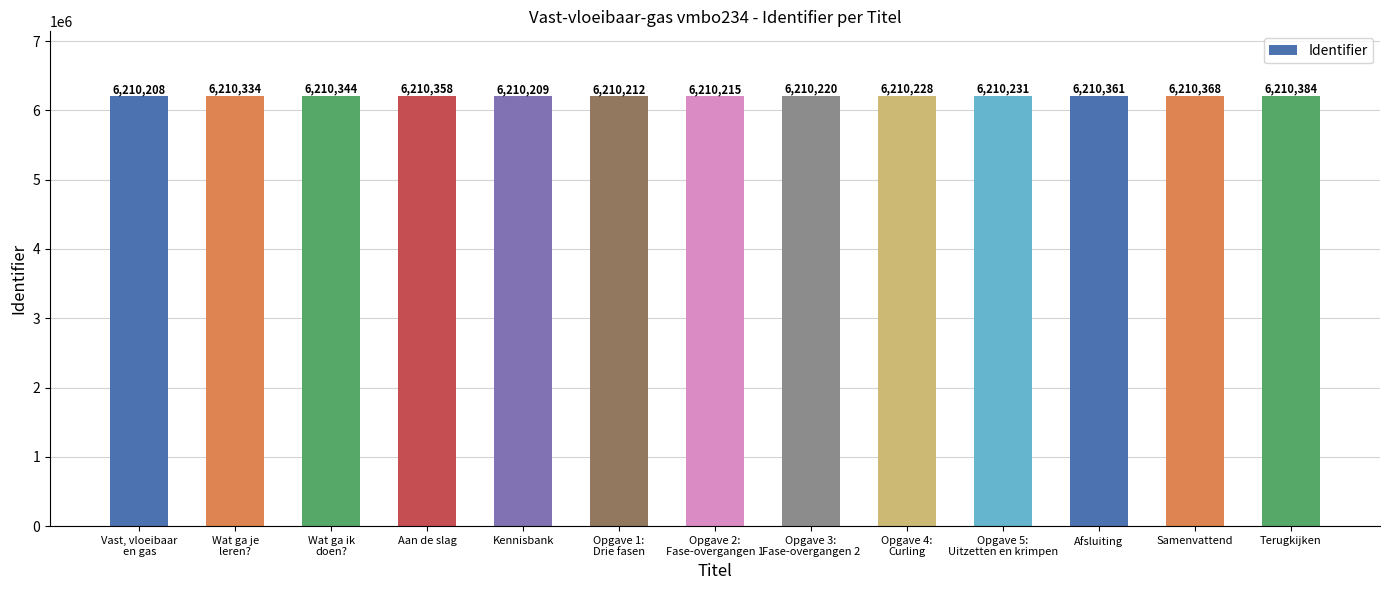

Between Afsluiting and Wat ga ik
doen?, which is larger?

Afsluiting